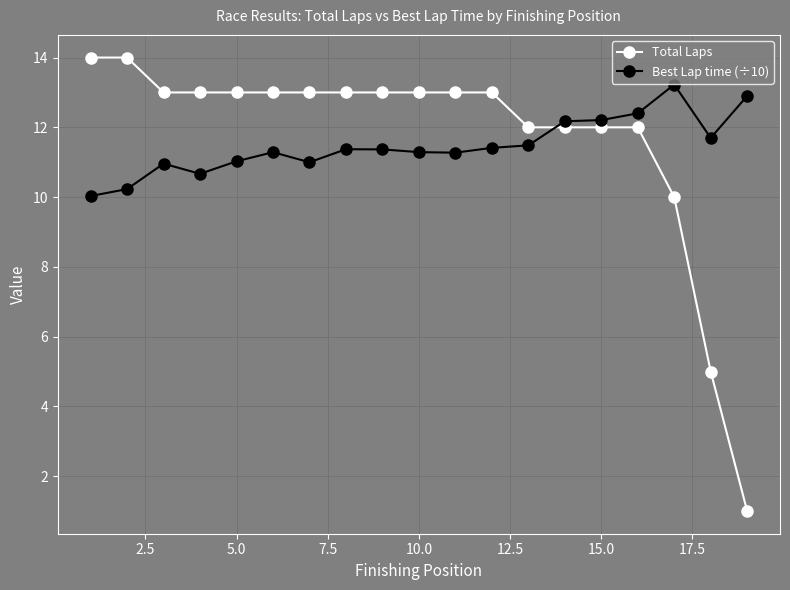

What is the value of the Best Lap time (÷10) point at the 10th from the left?

11.3